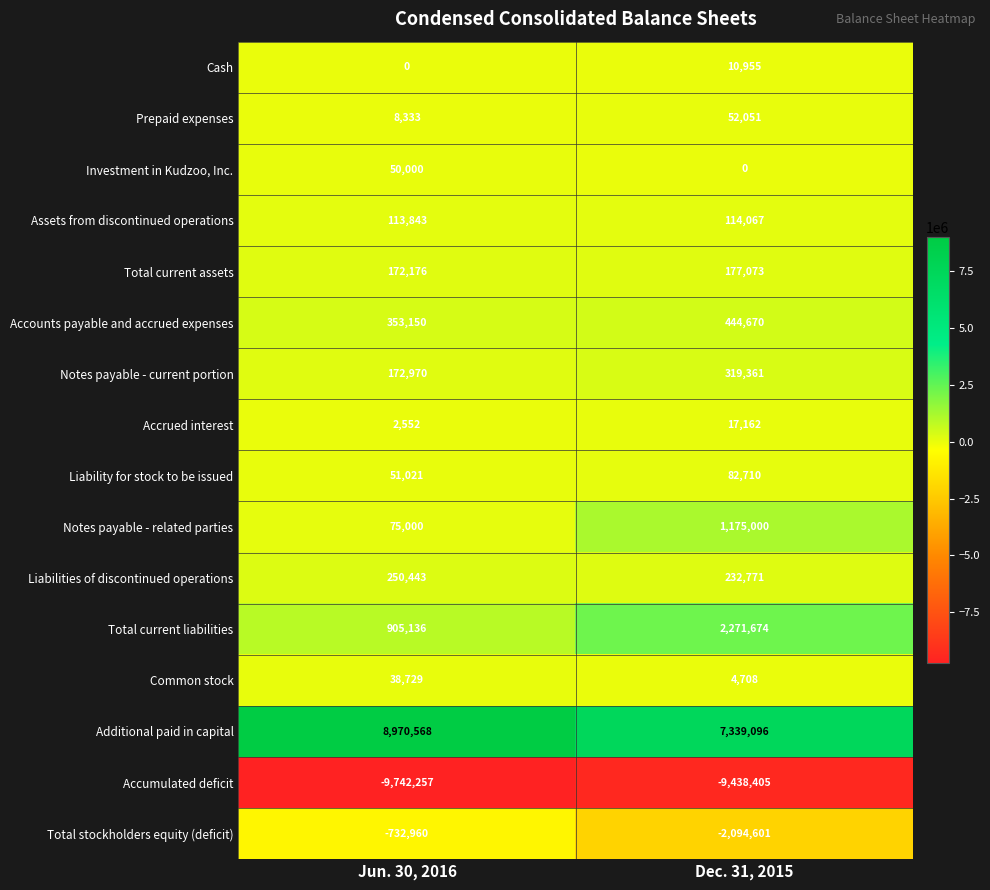

Which label corresponds to the largest value in the chart?

Jun. 30, 2016